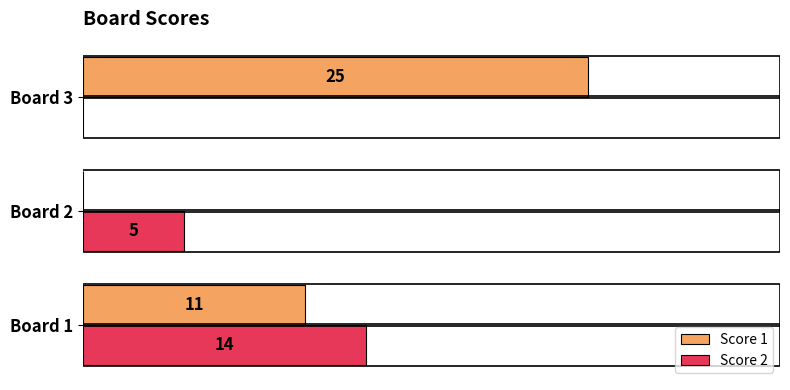

Is the value of Score 1 at Board 3 greater than the value of Score 2 at Board 2?

Yes